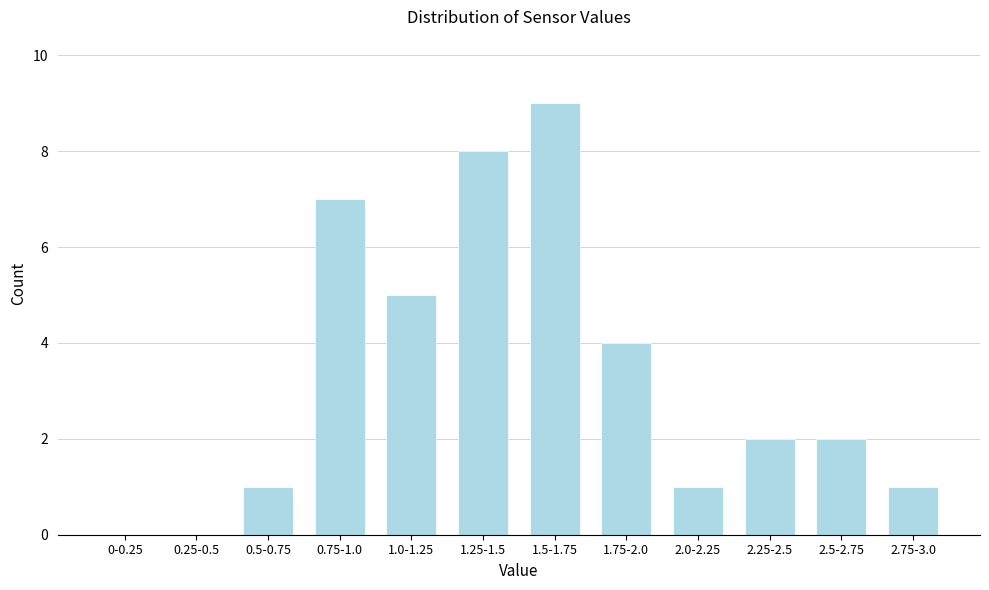

Reading left to right, transcribe all the data shown in this chart.

0-0.25=0	0.25-0.5=0	0.5-0.75=1	0.75-1.0=7	1.0-1.25=5	1.25-1.5=8	1.5-1.75=9	1.75-2.0=4	2.0-2.25=1	2.25-2.5=2	2.5-2.75=2	2.75-3.0=1